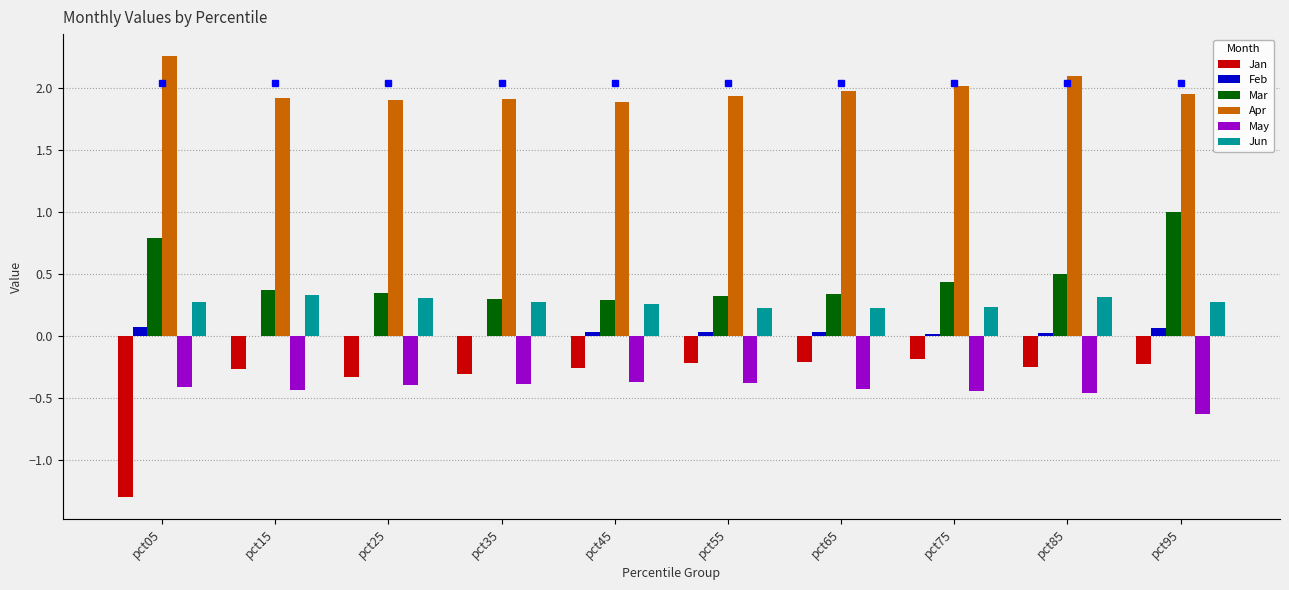

How many groups of bars are there?

10